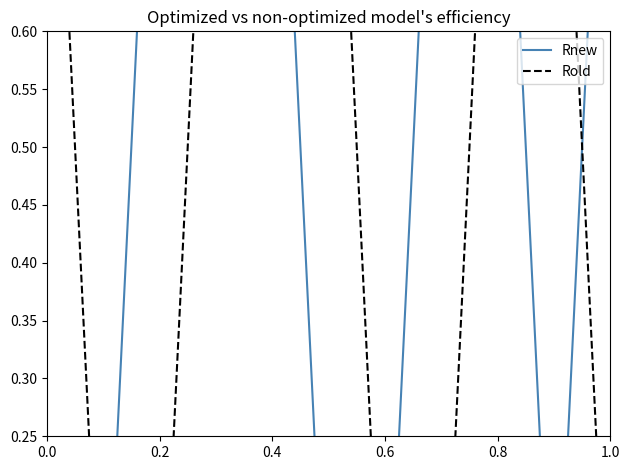

How many intersections are there between Rnew and Rold?

5